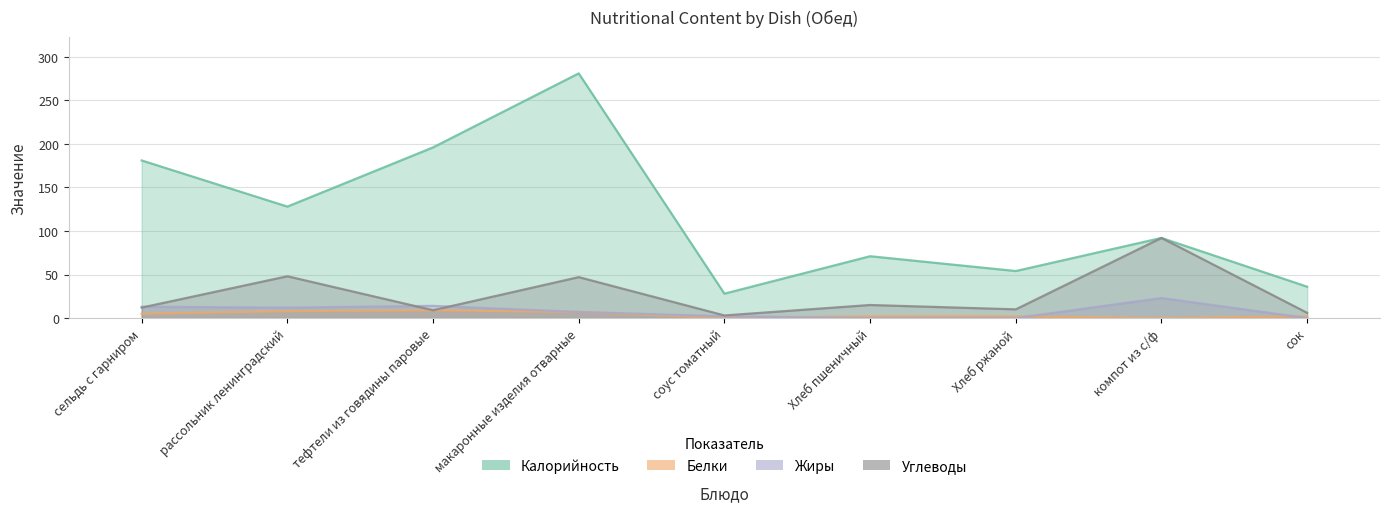

True or false: Калорийность has a value of 230 at рассольник ленинградский.

False